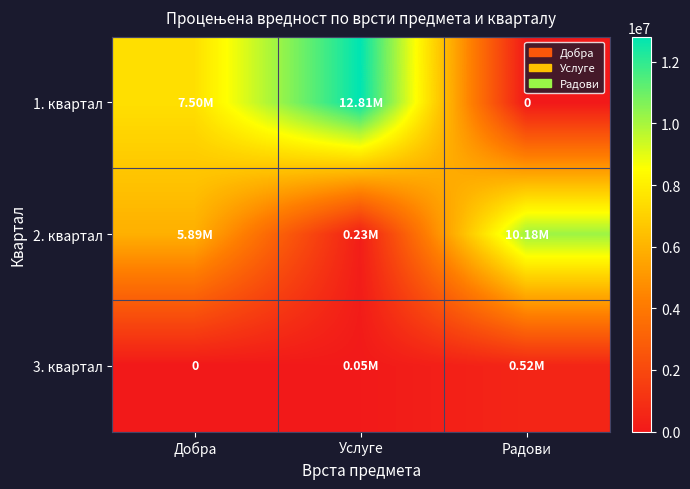

At how many categories does at least one series exceed 10111927?

2